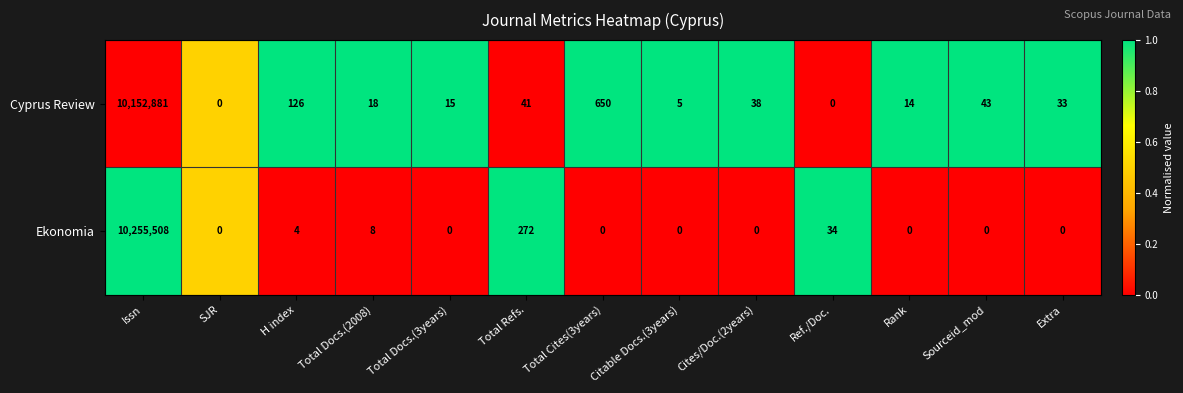

True or false: Cyprus Review has a value of 183 at H index.

False